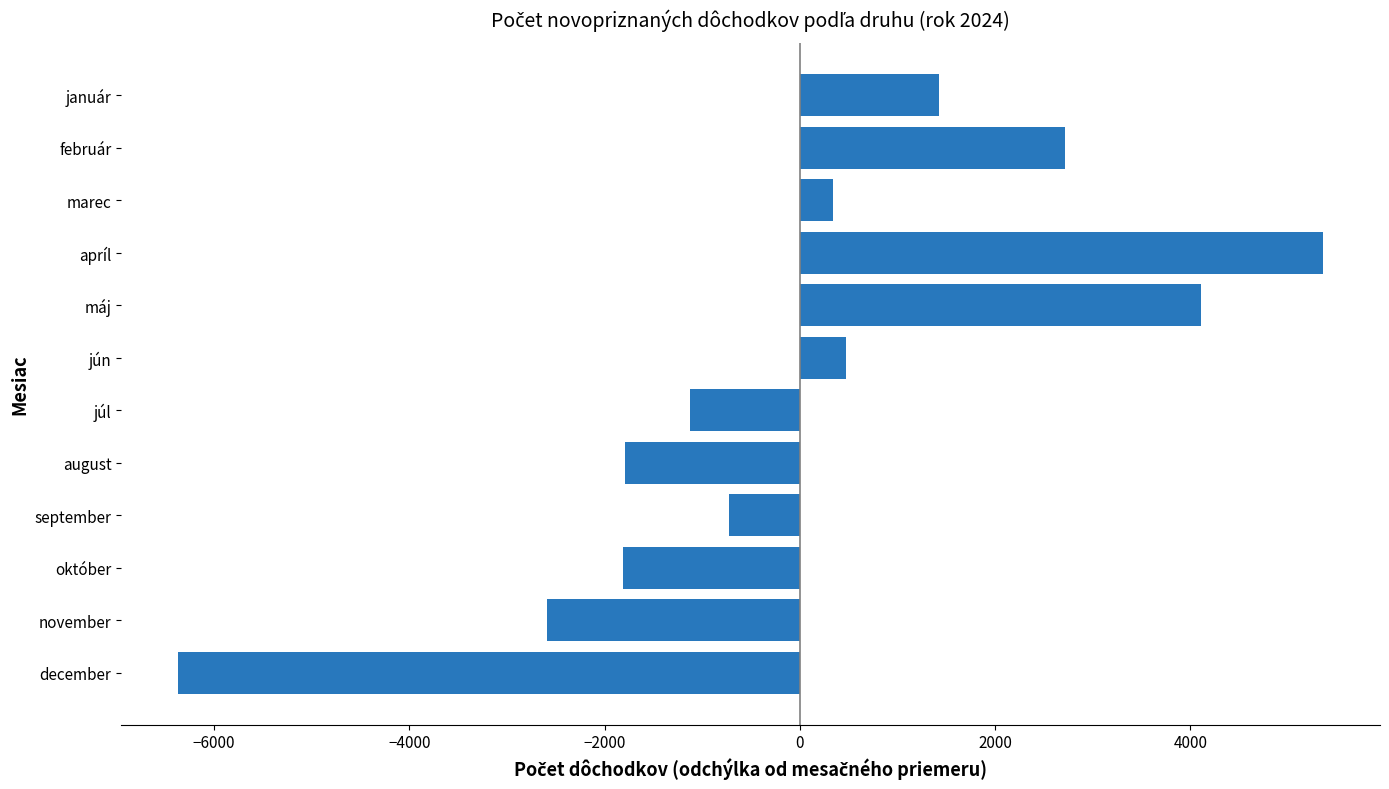

At which category does the chart reach its peak across all series?

apríl